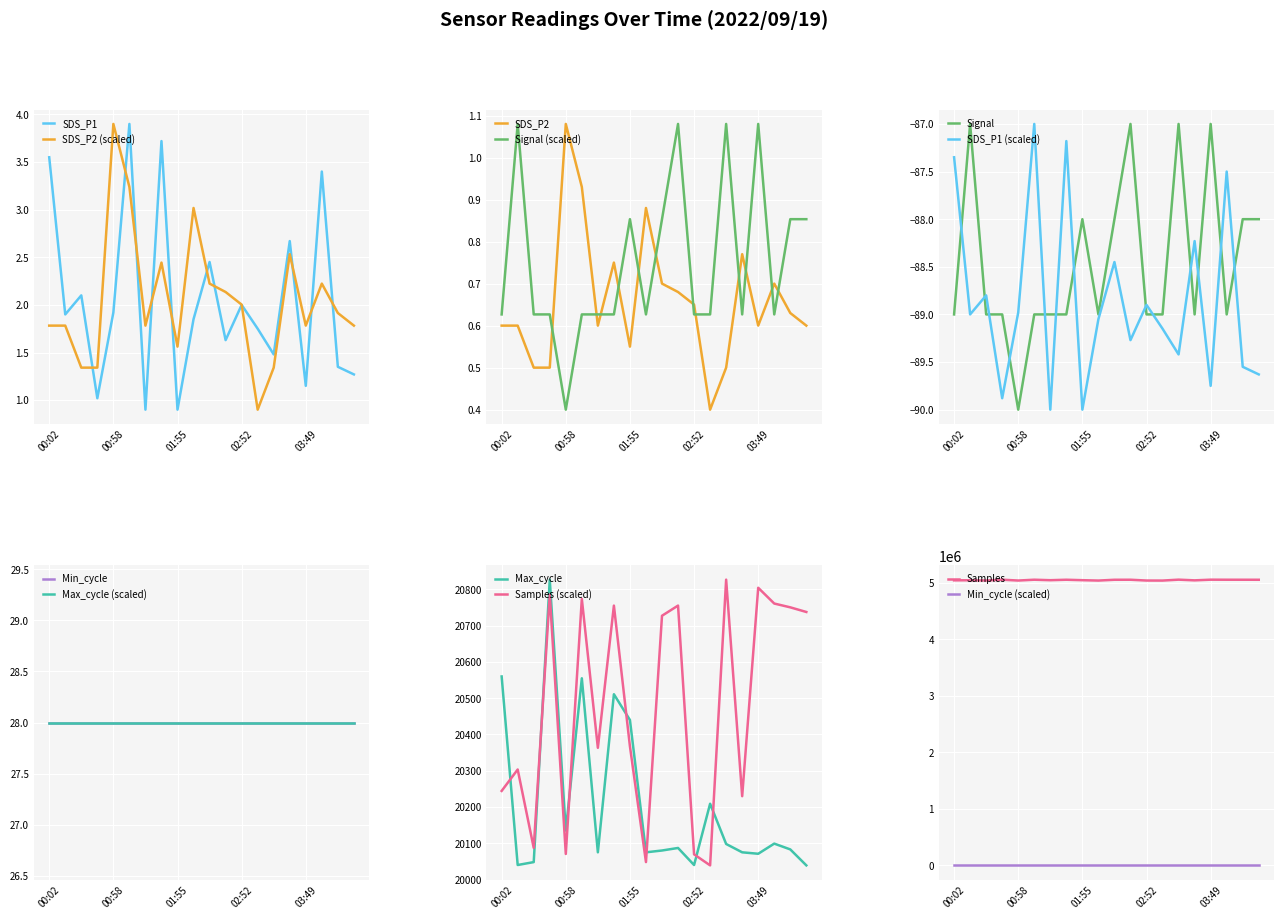

How many times do Max_cycle and Samples (scaled) cross each other?

7